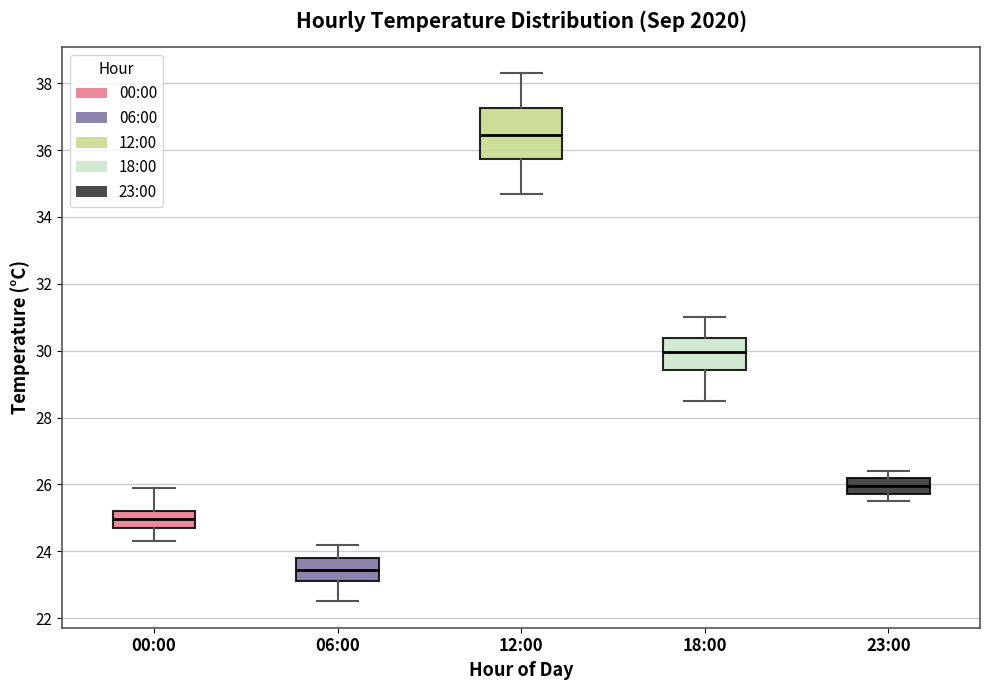

Which box's median line is the lowest?

06:00